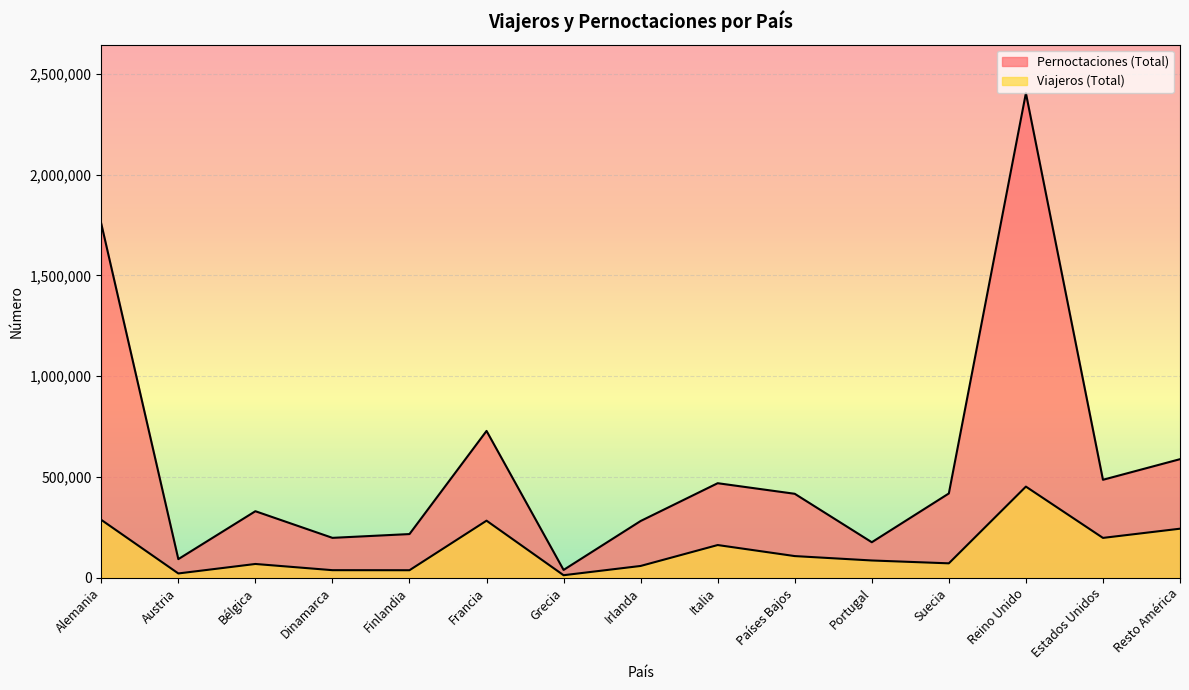

What position from the right is Suecia?

4